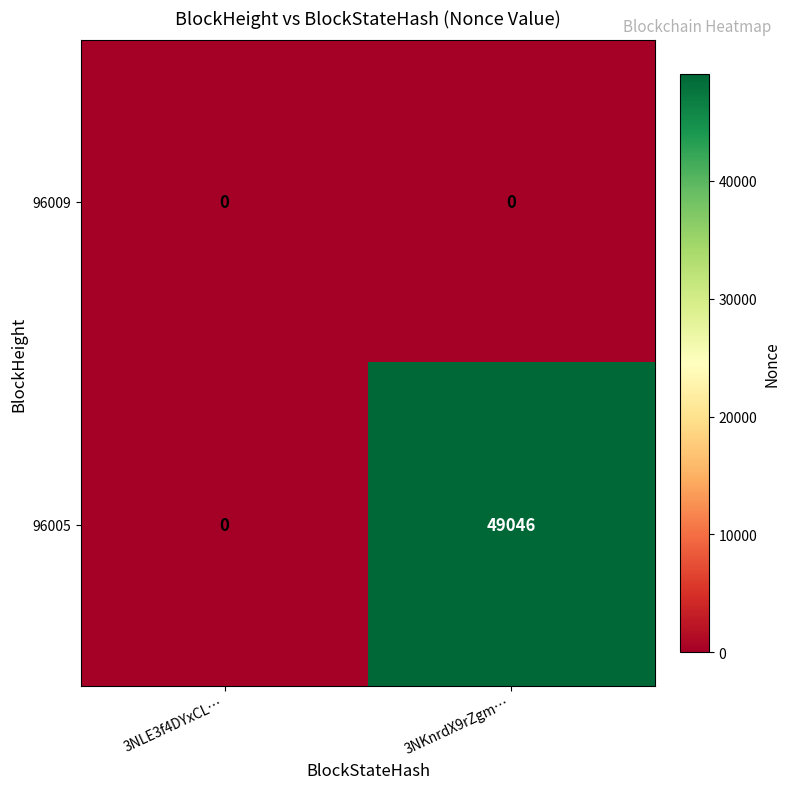

What is the difference between the 96005 values at 3NKnrdX9rZgm… and 3NLE3f4DYxCL…?

49046